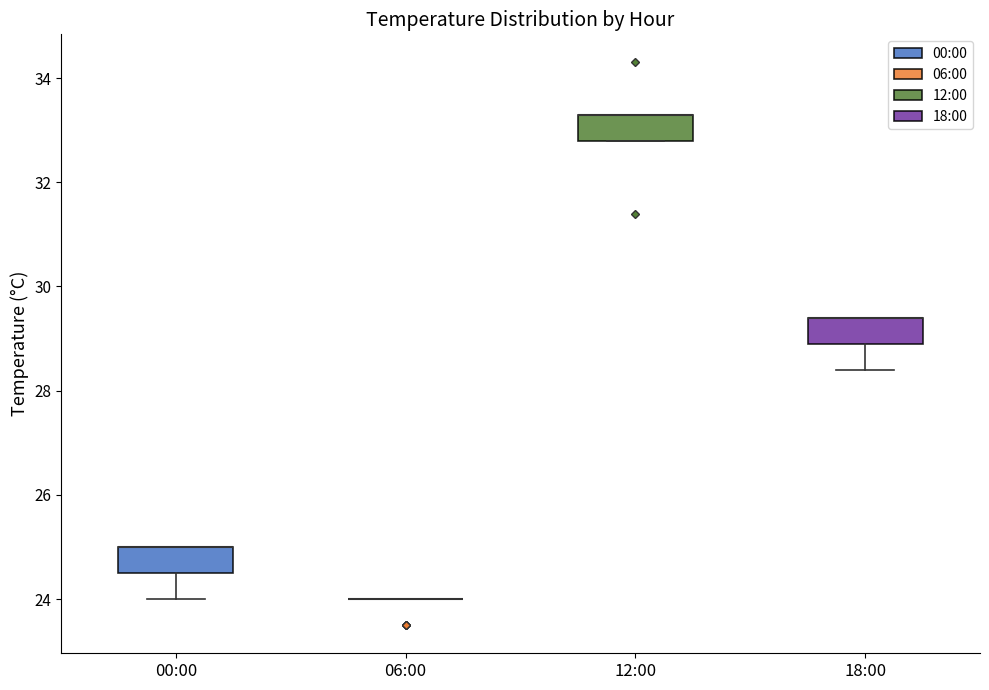

Reading left to right, read every box against the y-axis: the position of its median line, the range the box covers, and the ends of its whiskers. The values are not printed on the chart, so give them approximately, as read against the axis.

00:00: median 25.0 (drawn on the box's upper edge), box 24.6 to 25.0, whiskers 24.0 to 25.0
06:00: box collapsed to a line at 24.0, whiskers 24.0 to 24.0
12:00: median 33.4 (drawn on the box's upper edge), box 32.8 to 33.4, whiskers 32.8 to 33.4
18:00: median 29.4 (drawn on the box's upper edge), box 29.0 to 29.4, whiskers 28.4 to 29.4